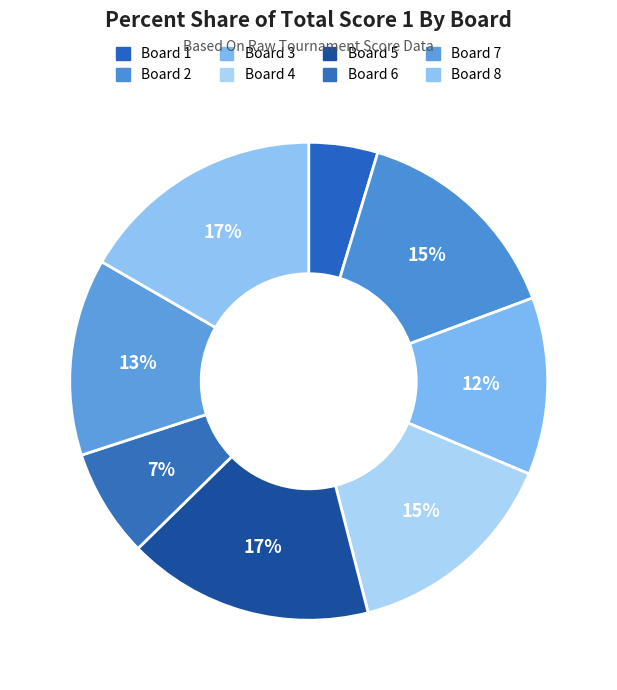

How many slices are in this pie chart?

8